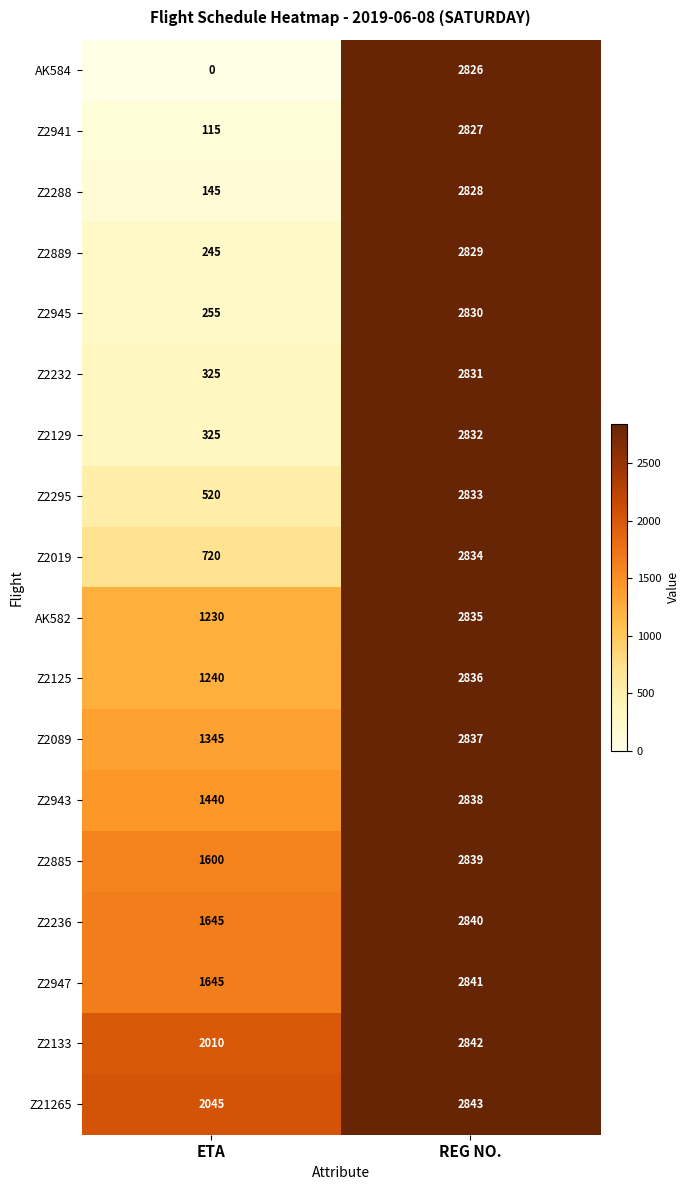

Where is Z2133 nearest to the value 2426?

ETA